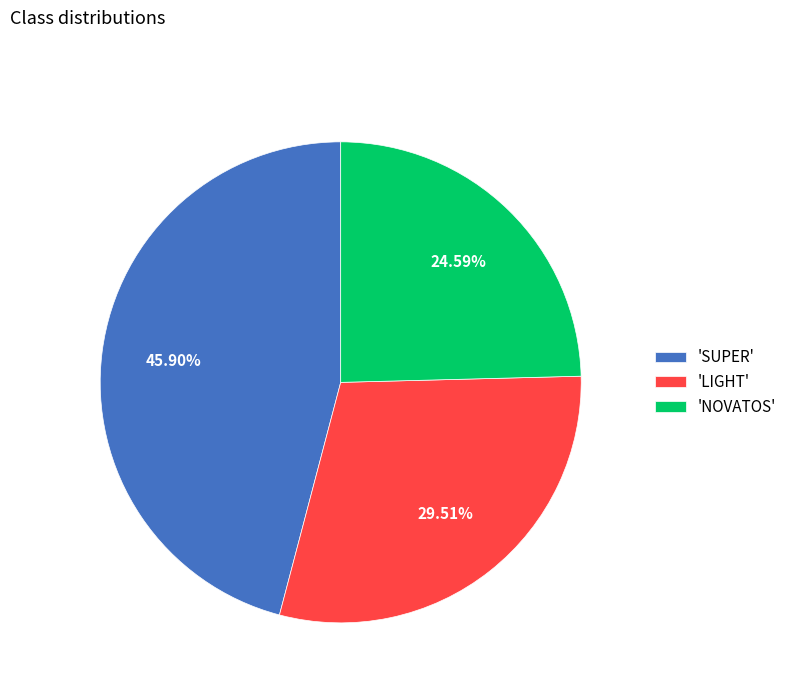

Combined, do 'LIGHT' and 'NOVATOS' account for over 50%?

Yes